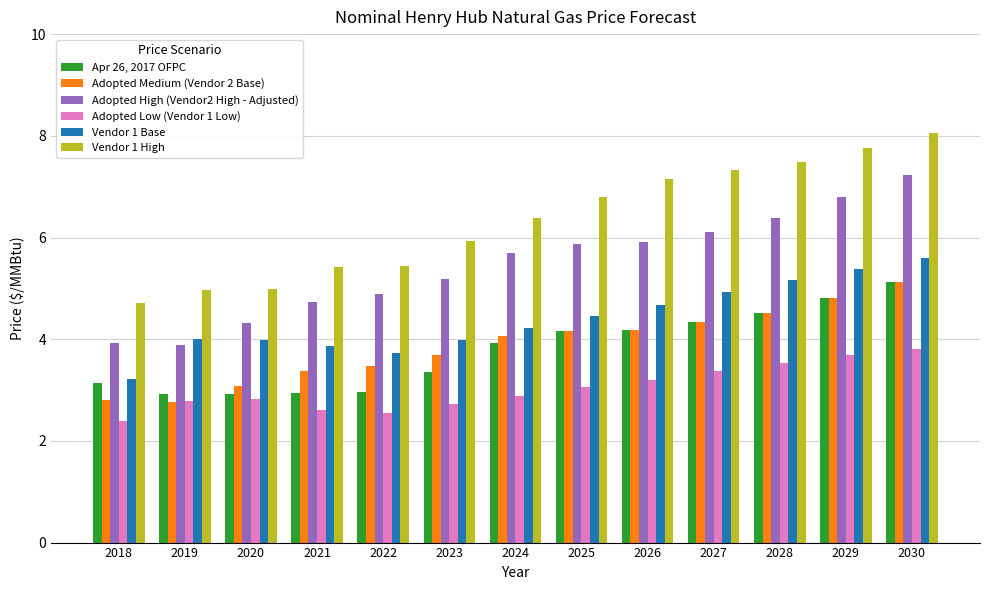

Between 2023 and 2025, which series saw the biggest shift?

Vendor 1 High